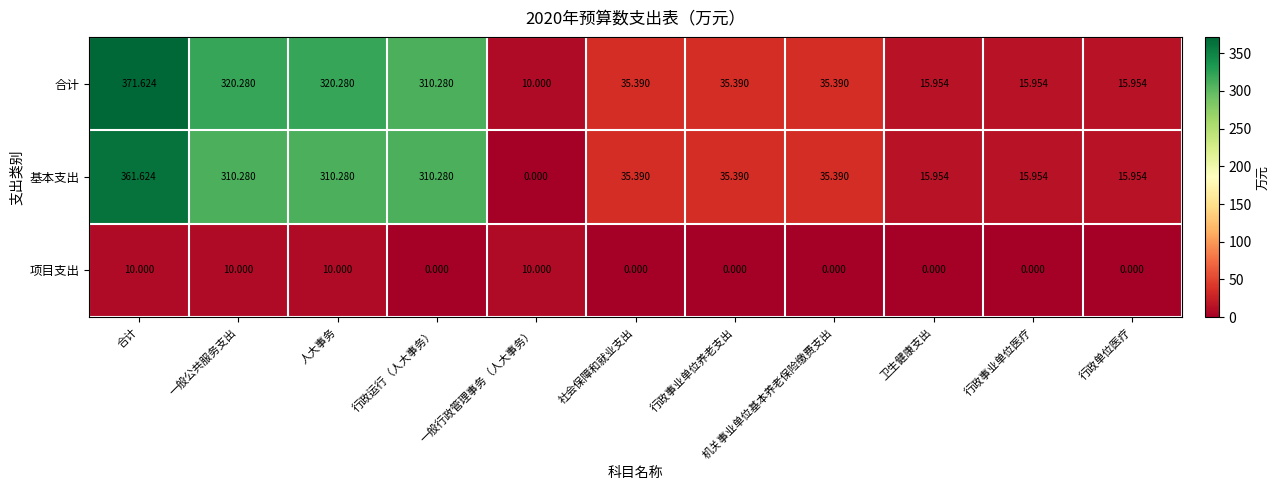

At which label is 合计 closest to 190?

行政运行（人大事务）